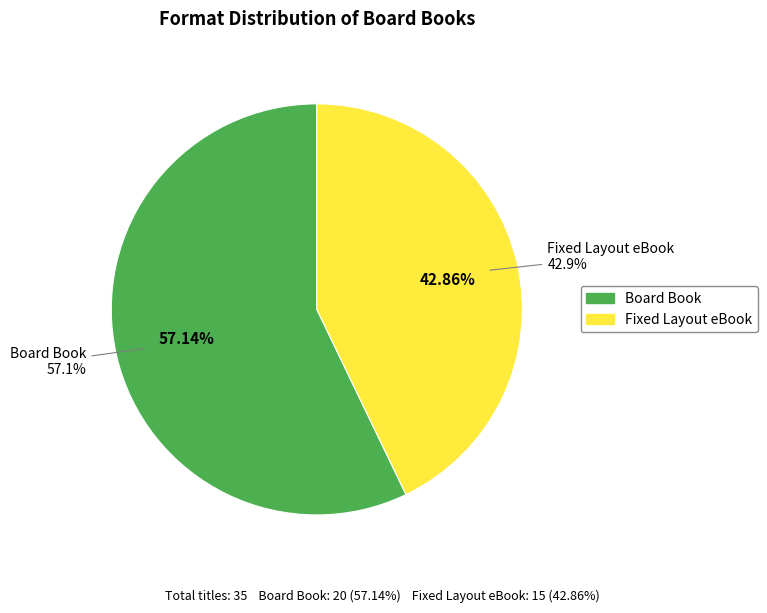

To the nearest percent, what is the difference between the largest and smallest slice percentages?

14%